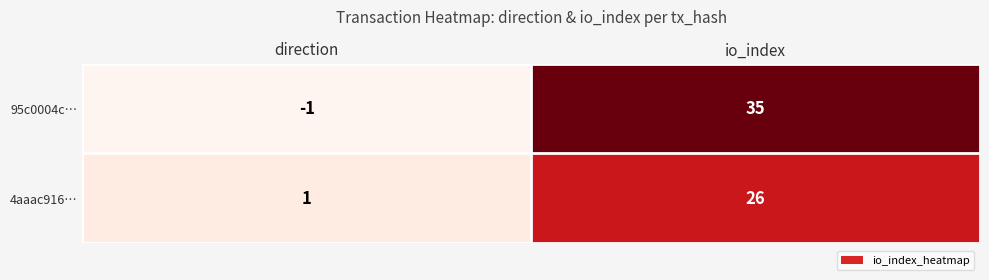

At which category does the chart reach its minimum across all series?

direction